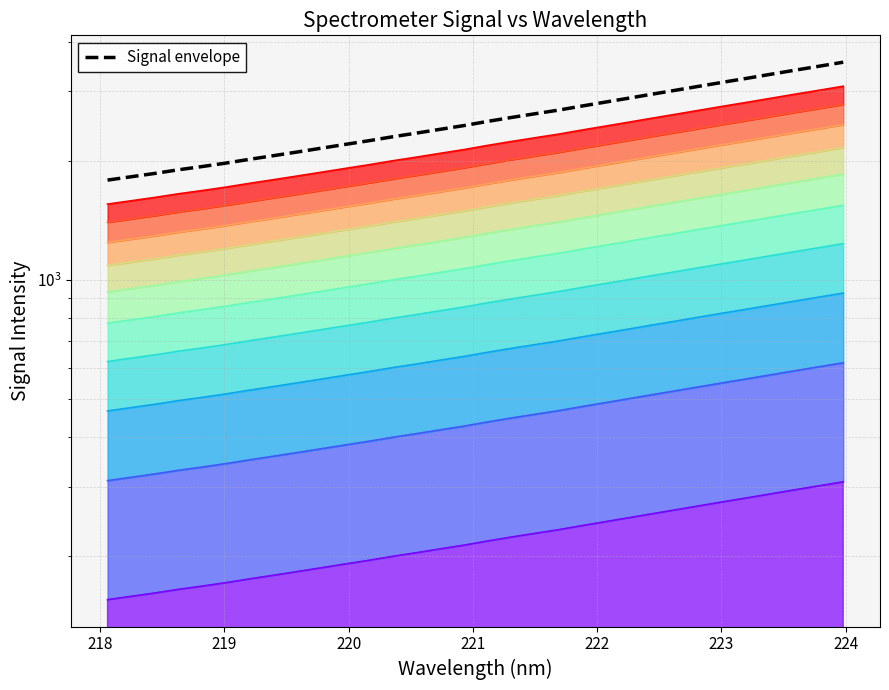

Count the number of categories in the chart.

32